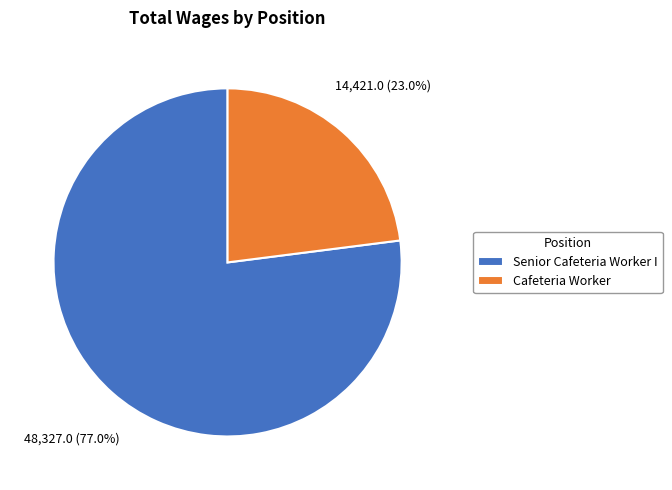

Is it true that Cafeteria Worker is 37% of the pie?

False